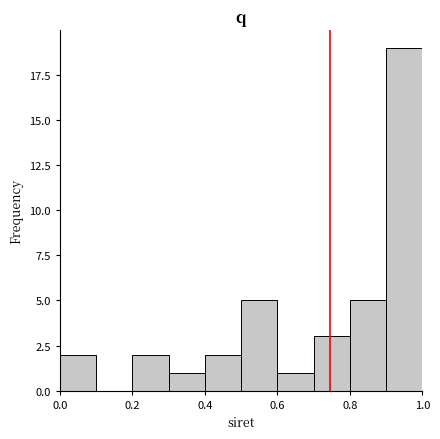

How tall is the bar that spans 0.4 to 0.5 on the x-axis? The values are not printed on the chart, so give them approximately, as read against the axis.

2